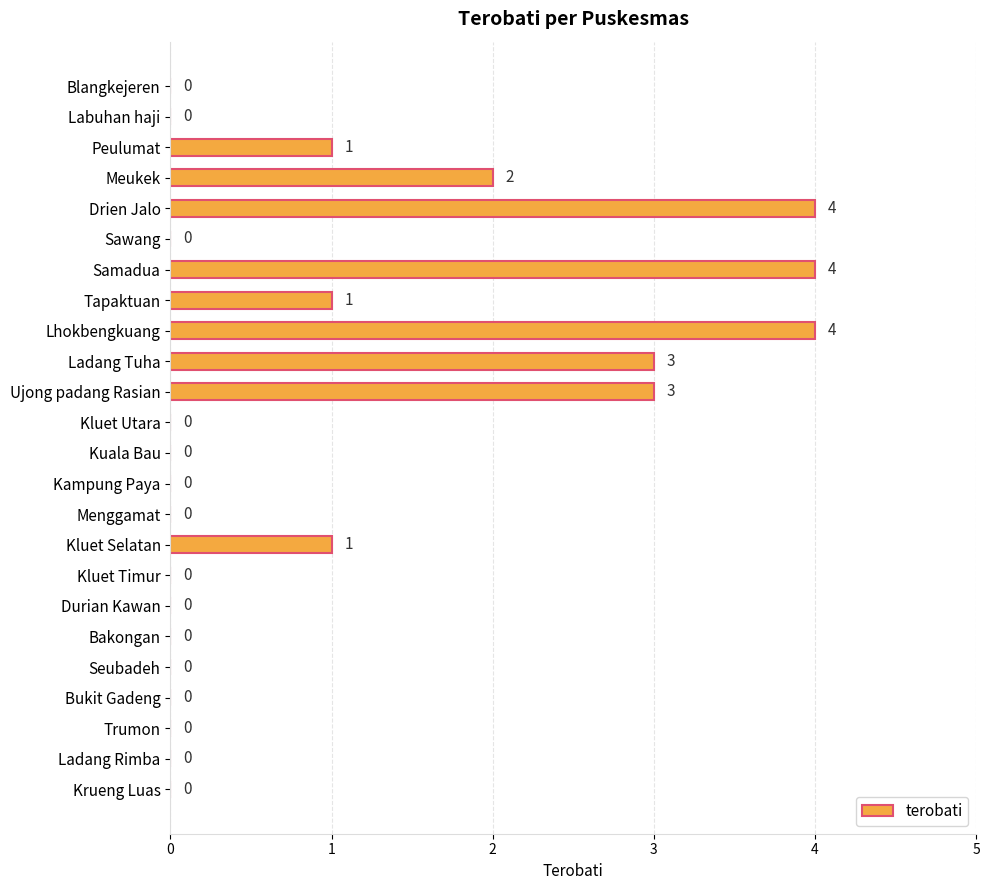

The value at Labuhan haji is -2. True or false?

False